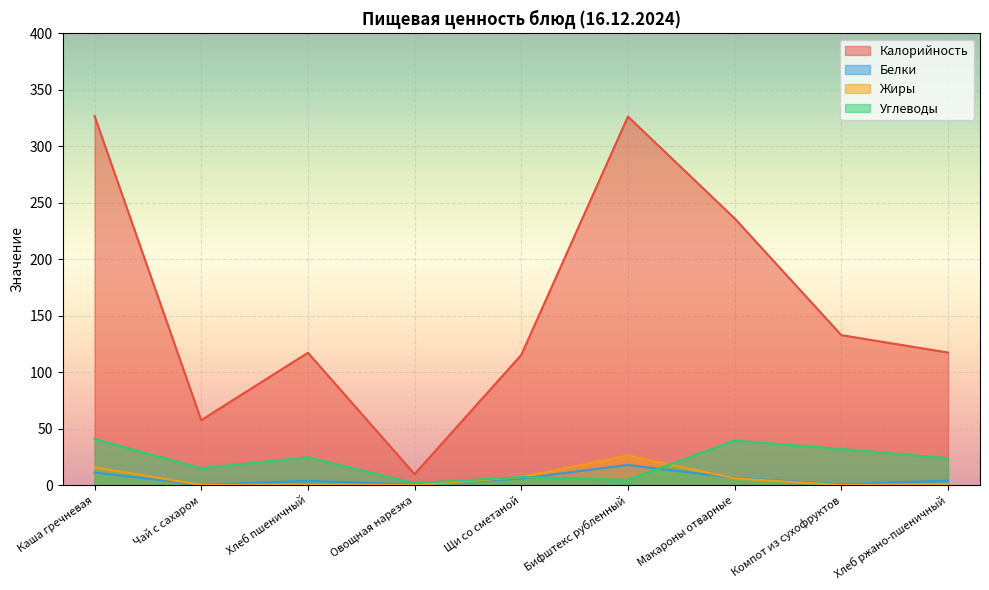

Rank the categories by Калорийность value from lowest to highest.

Овощная нарезка, Чай с сахаром, Щи со сметаной, Хлеб пшеничный, Хлеб ржано-пшеничный, Компот из сухофруктов, Макароны отварные, Бифштекс рубленный, Каша гречневая